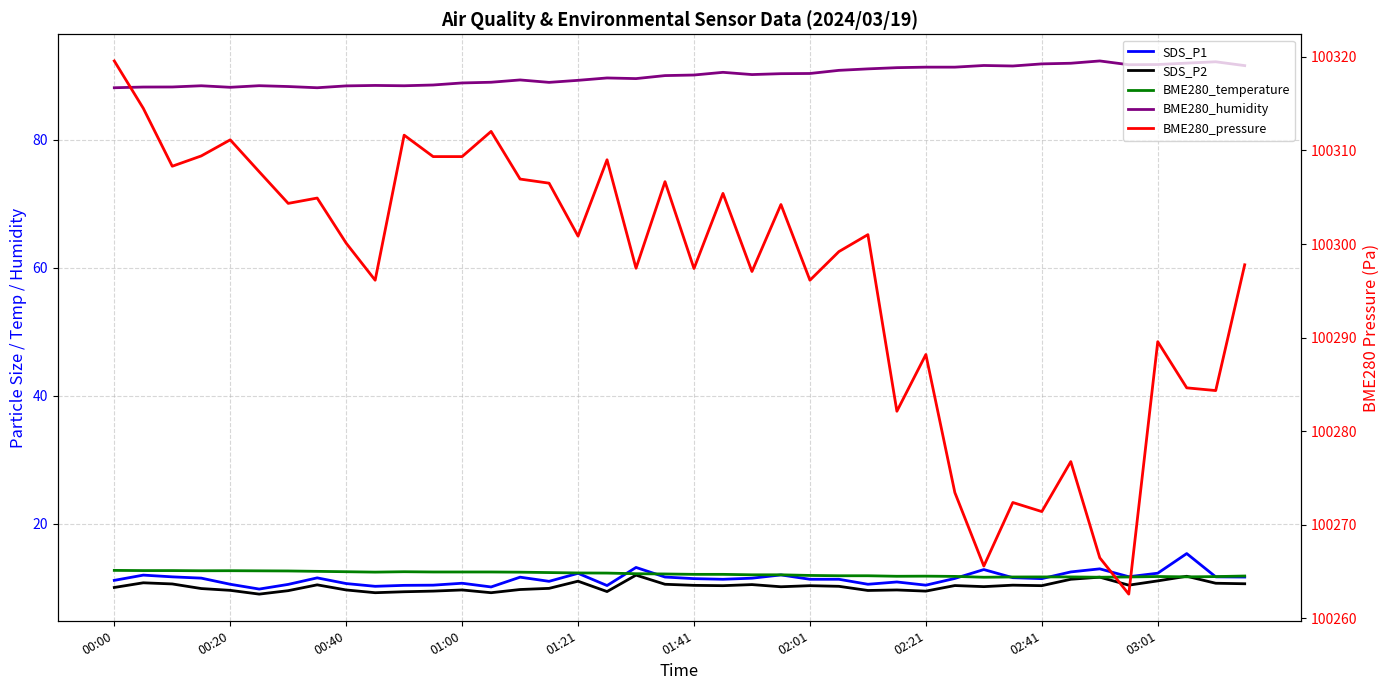

At which category is the sum across all series the highest?

00:00